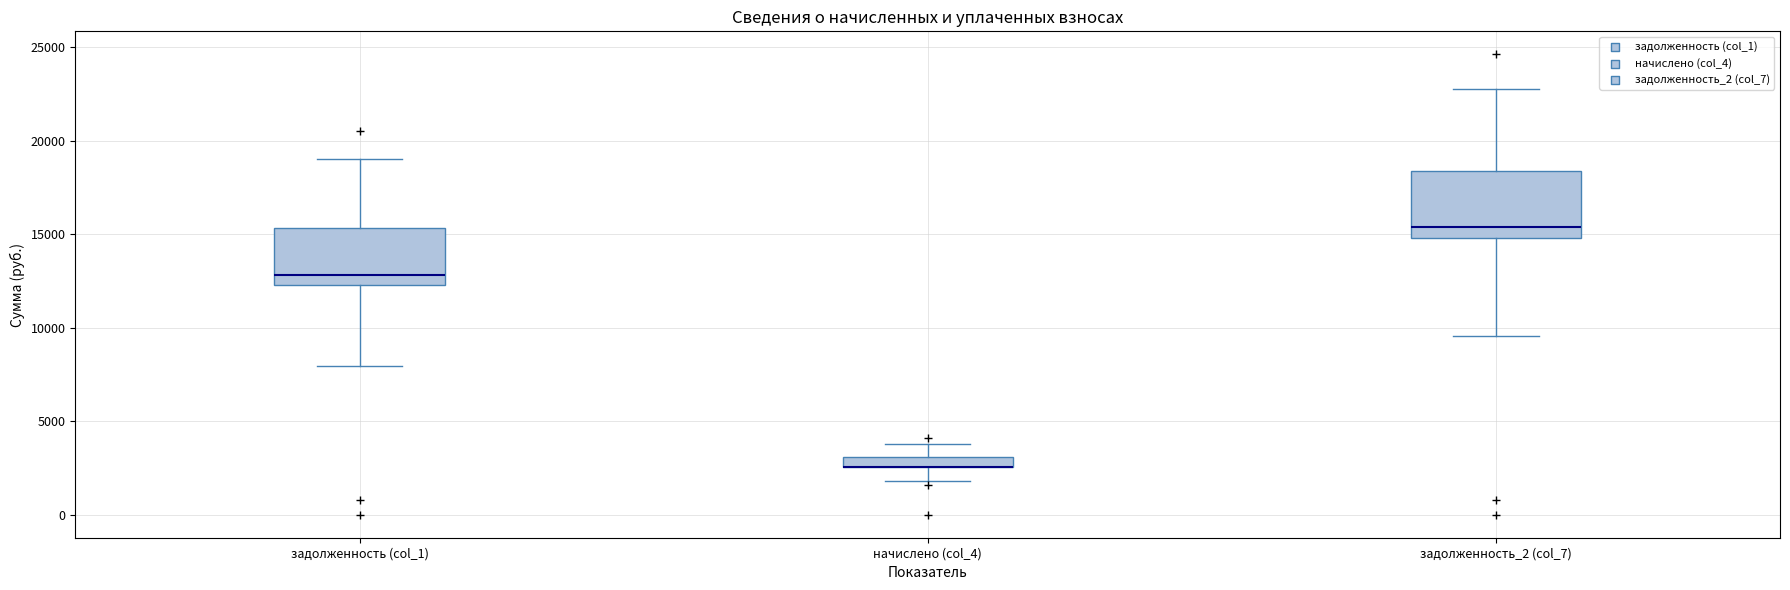

Where is the upper edge of the box for задолженность (col_1) on the y-axis? The values are not printed on the chart, so give them approximately, as read against the axis.

15500